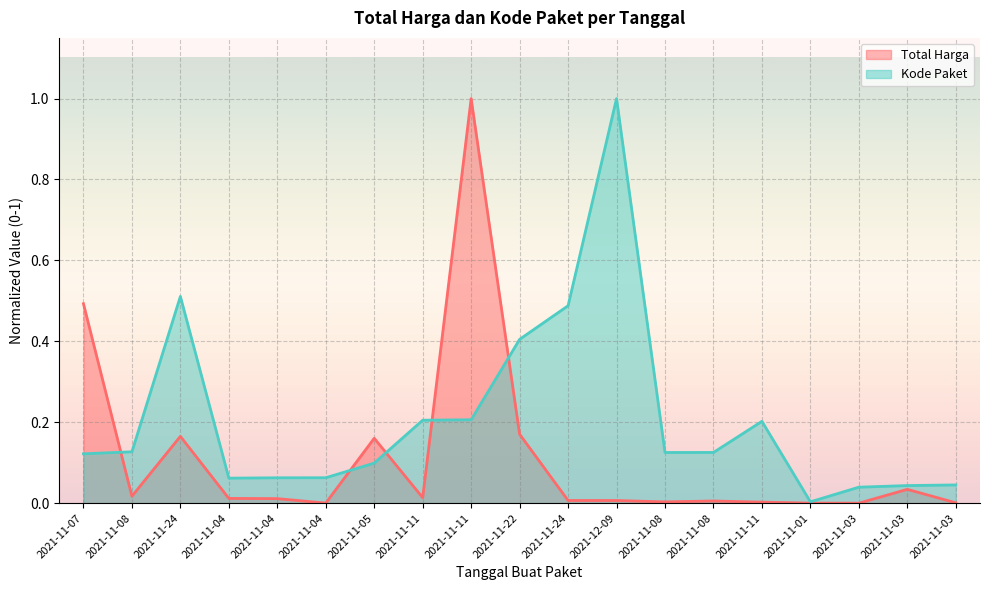

Reading left to right, extract all data points from this chart.

Total Harga: 2021-11-07=0.5	2021-11-08=0.0	2021-11-24=0.2	2021-11-04=0.0	2021-11-04=0.0	2021-11-04=0.0	2021-11-05=0.2	2021-11-11=0.0	2021-11-11=1.0	2021-11-22=0.2	2021-11-24=0.0	2021-12-09=0.0	2021-11-08=0.0	2021-11-08=0.0	2021-11-11=0.0	2021-11-01=0.0	2021-11-03=0.0	2021-11-03=0.0	2021-11-03=0.0
Kode Paket: 2021-11-07=0.1	2021-11-08=0.1	2021-11-24=0.5	2021-11-04=0.1	2021-11-04=0.1	2021-11-04=0.1	2021-11-05=0.1	2021-11-11=0.2	2021-11-11=0.2	2021-11-22=0.4	2021-11-24=0.5	2021-12-09=1.0	2021-11-08=0.1	2021-11-08=0.1	2021-11-11=0.2	2021-11-01=0.0	2021-11-03=0.0	2021-11-03=0.0	2021-11-03=0.0